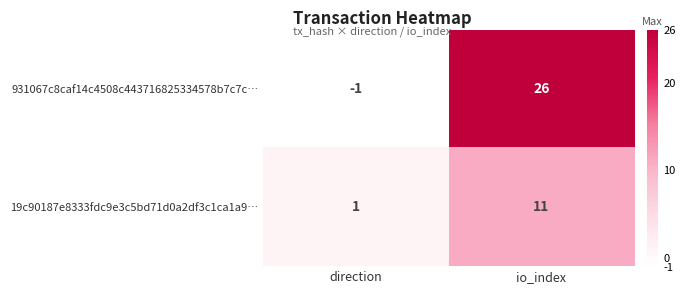

At which label is 931067c8caf14c4508c443716825334578b7c7c… closest to 12?

direction